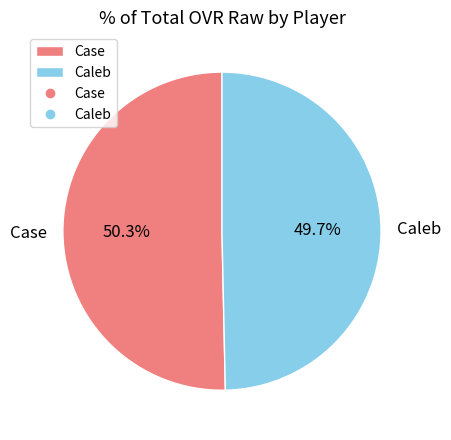

Rank the categories by value from highest to lowest.

Case, Caleb